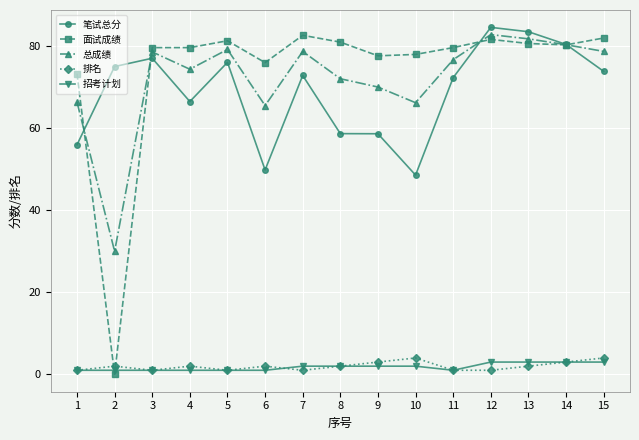

True or false: 总成绩 has more than 2 interior local peaks.

True